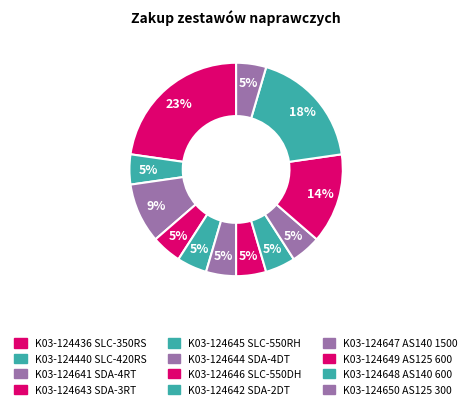

How many slices are in this pie chart?

12